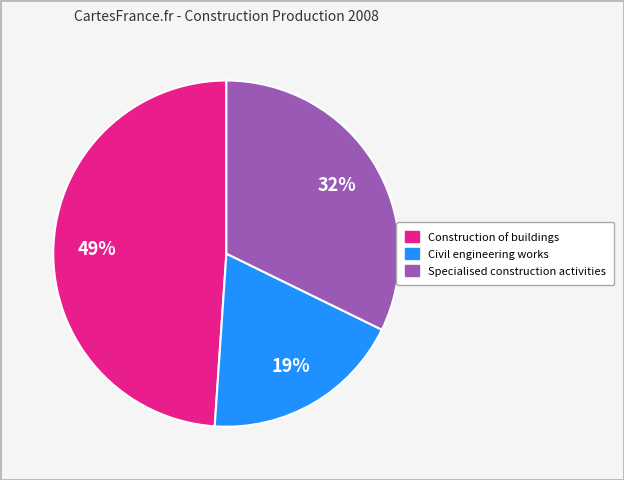

What percentage is the Specialised construction activities slice, to the nearest percent?

32%